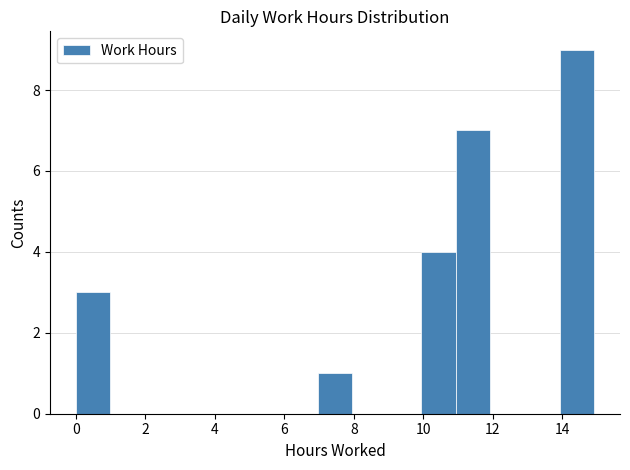

Reading left to right, transcribe this chart: for each bar, give the range it covers on the x-axis and its height. Neither the bar edges nor the heights are printed on the chart, so give them approximately, as read against the axes.

0 to 1: 3
1 to 2: 0
2 to 3: 0
3 to 4: 0
4 to 5: 0
5 to 6: 0
6 to 7: 0
7 to 8: 1
8 to 9: 0
9 to 10: 0
10 to 11: 4
11 to 12: 7
12 to 13: 0
13 to 14: 0
14 to 15: 9